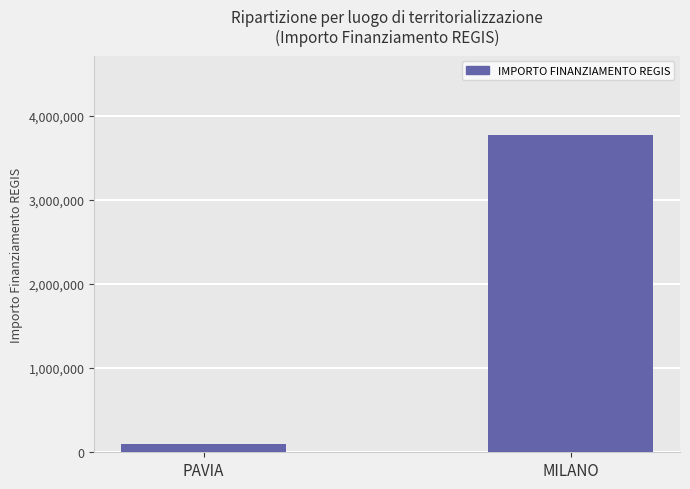

Rank the categories by value from lowest to highest.

PAVIA, MILANO